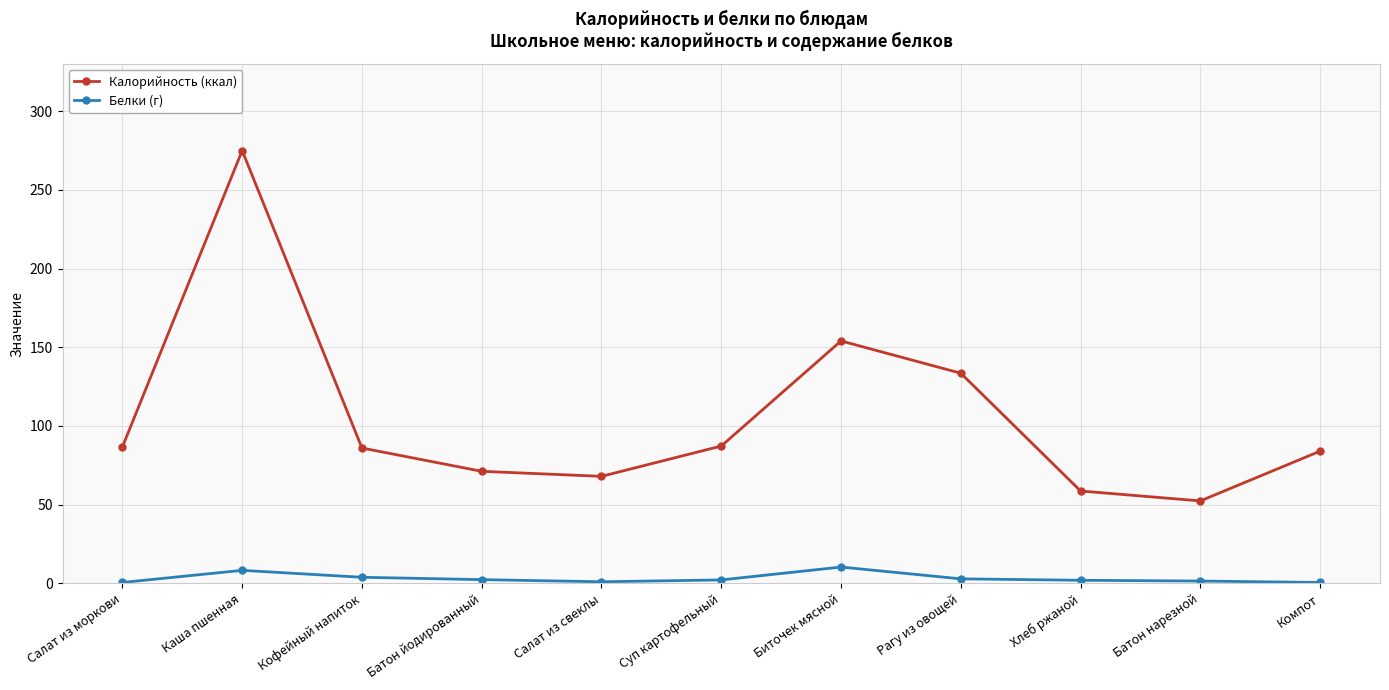

True or false: Белки (г) has more than 1 interior local peaks.

True